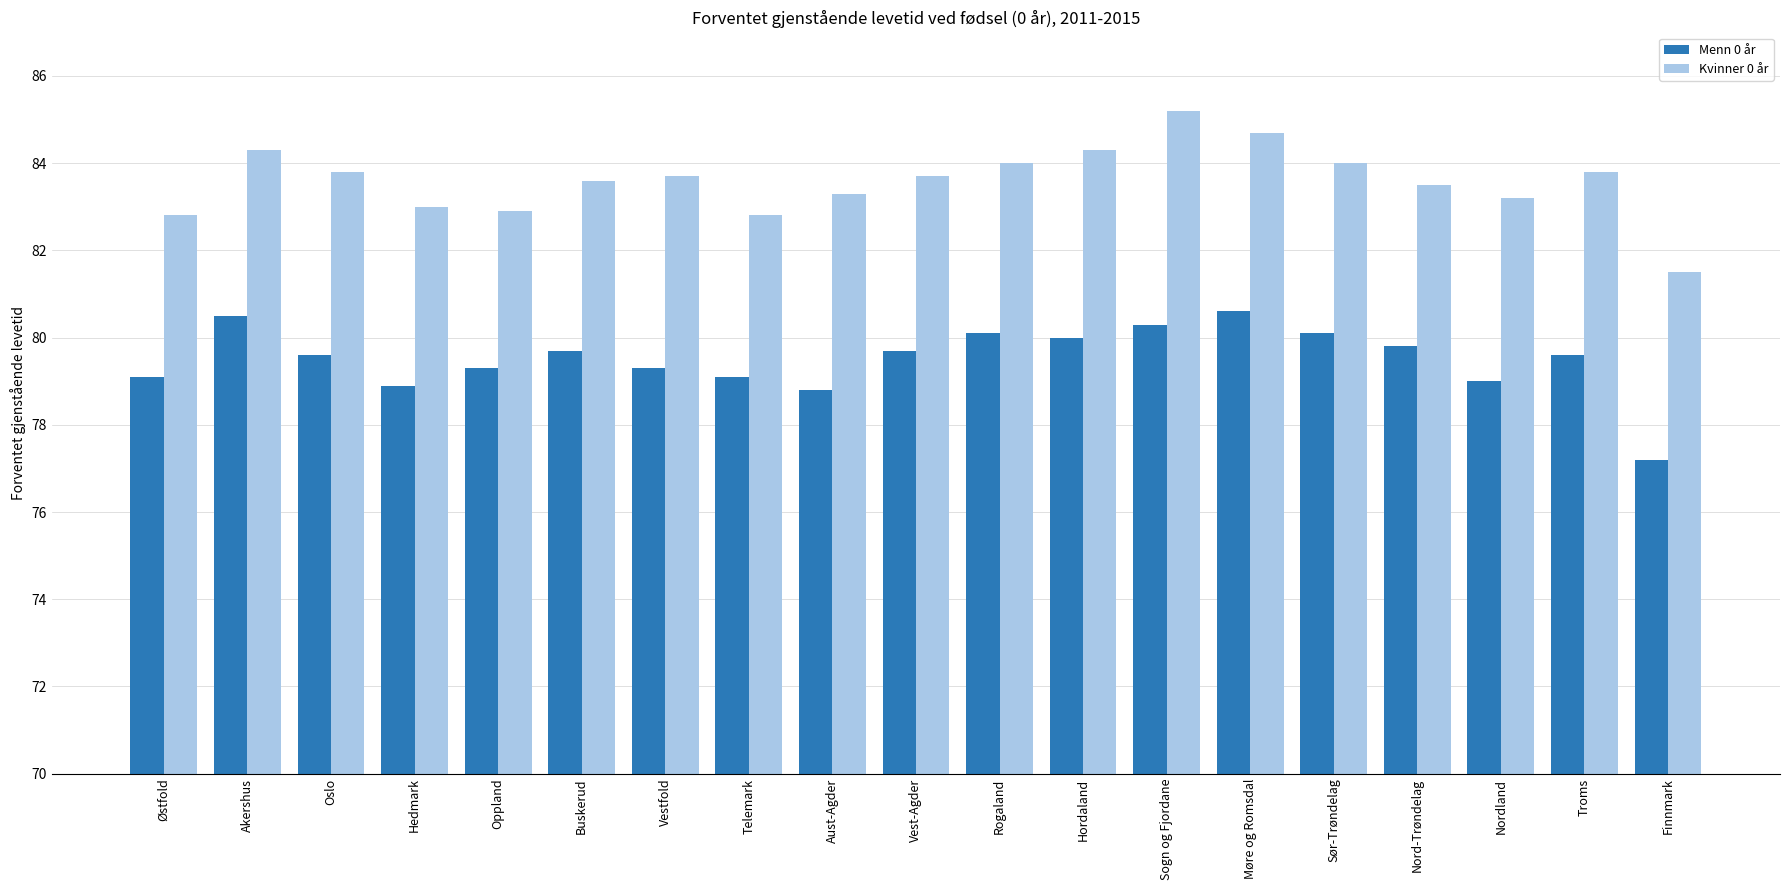

How many series are shown in this chart?

2